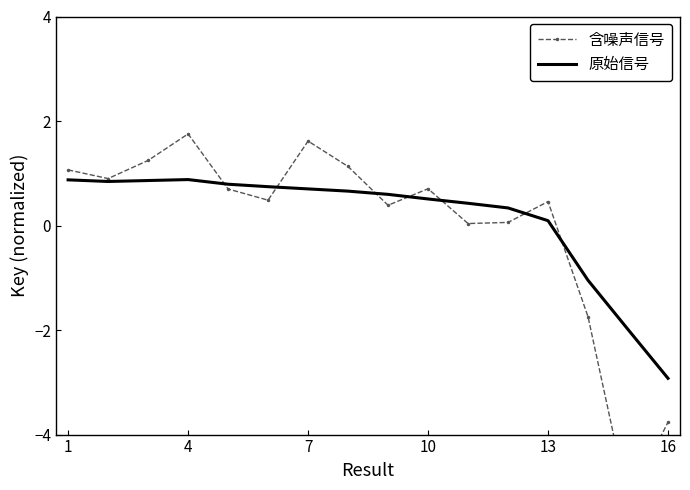

How many interior local valleys does the 原始信号 series have?

1